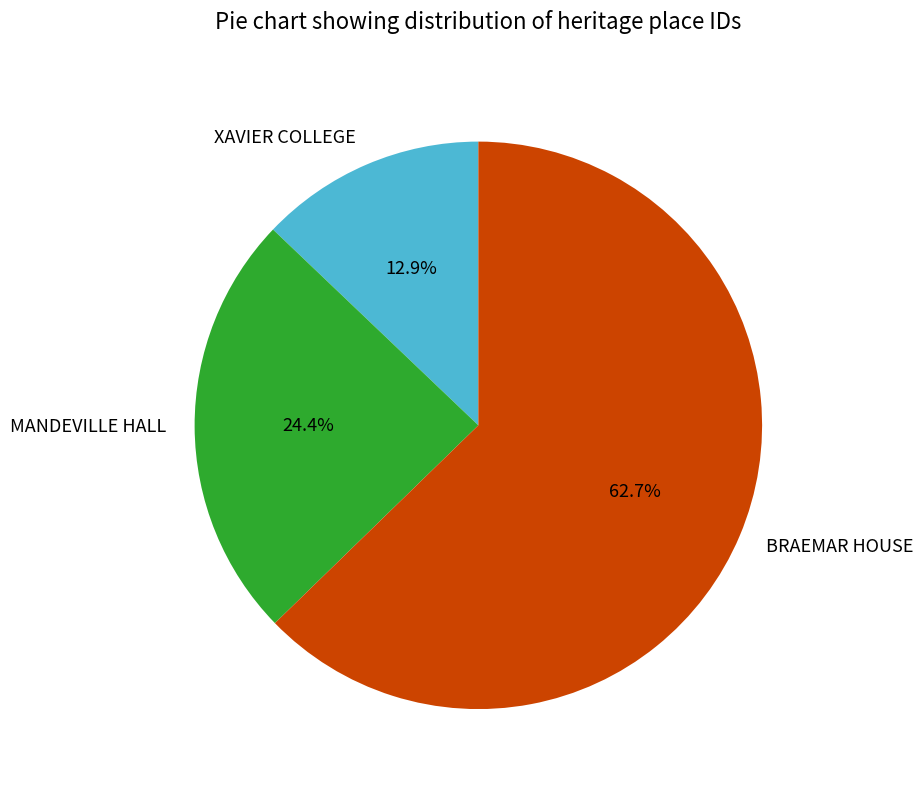

What is the ratio of the value at BRAEMAR HOUSE to the value at XAVIER COLLEGE?

4.9